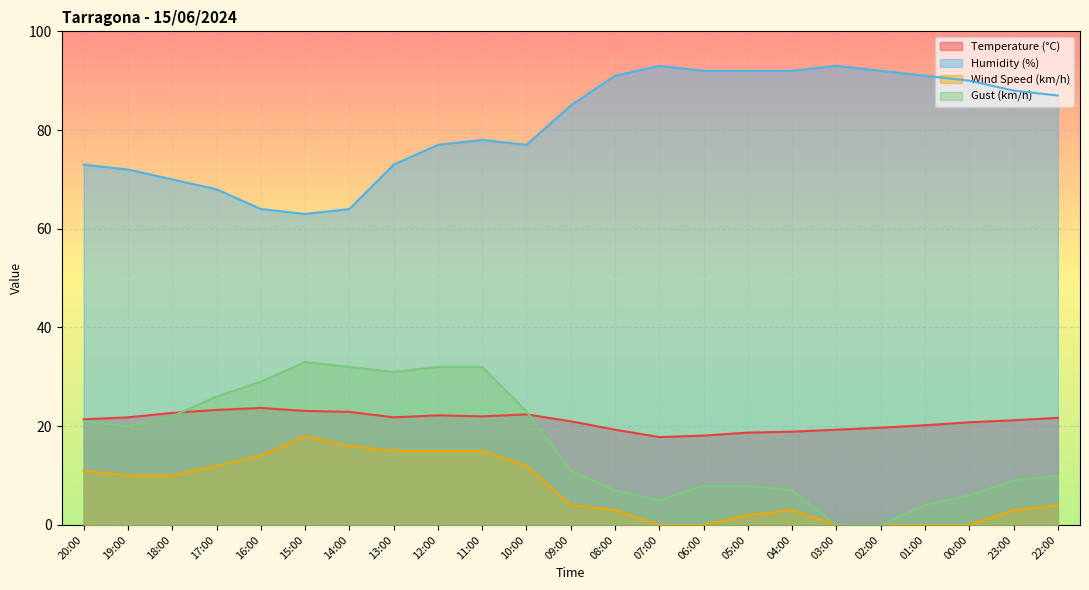

At 00:00, list the series in order from smallest to largest.

Wind Speed (km/h), Gust (km/h), Temperature (°C), Humidity (%)